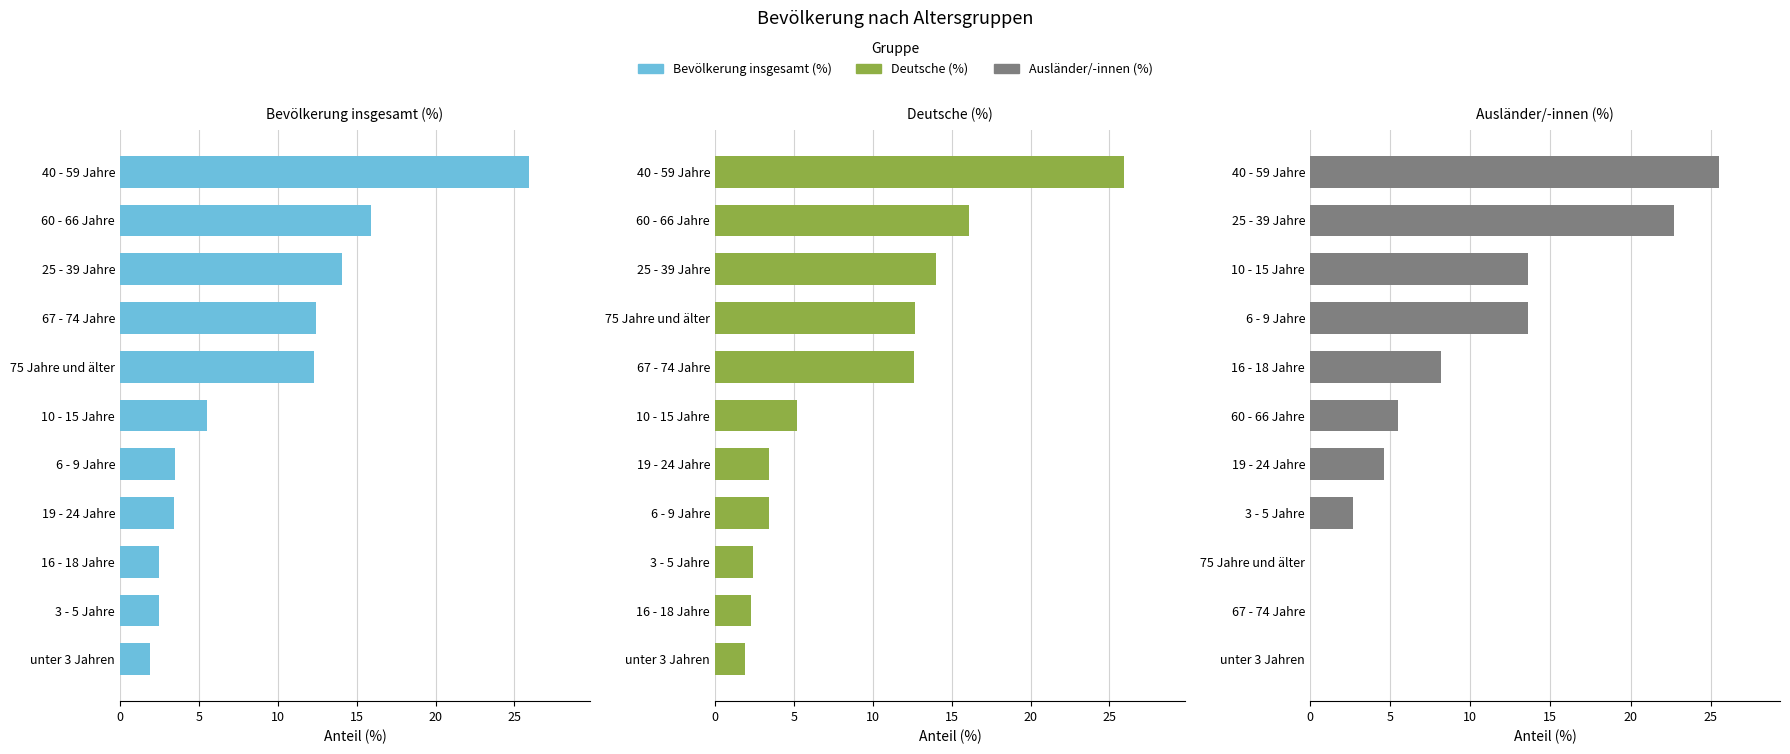

Which has a higher value, unter 3 Jahren or 75 Jahre und älter?

75 Jahre und älter